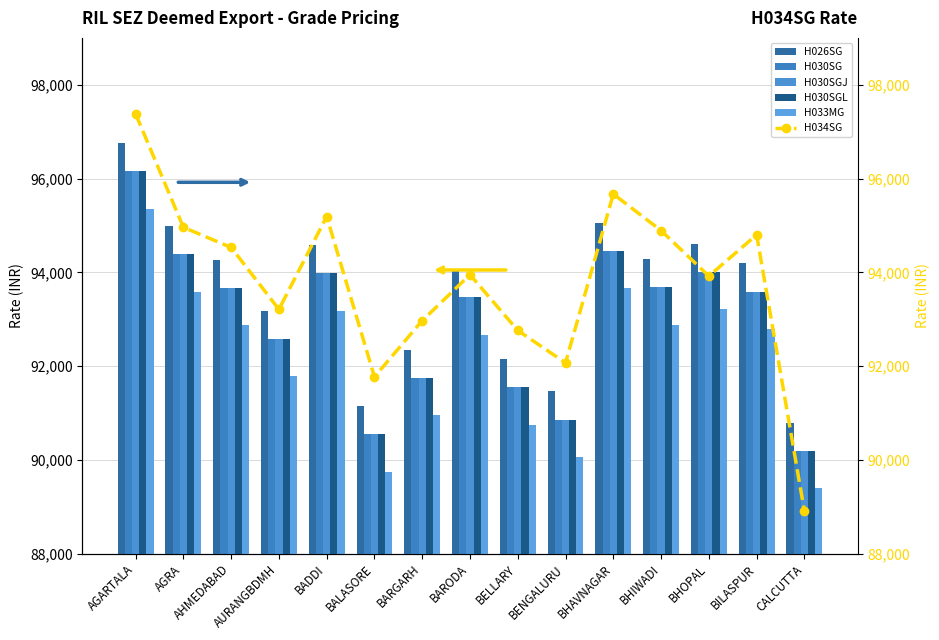

Is it true that H033MG equals 89750 at BALASORE?

True